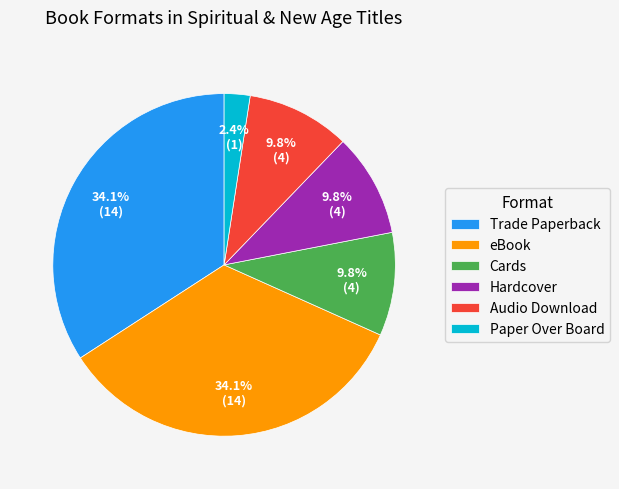

Is it true that Paper Over Board is 2% of the pie?

True